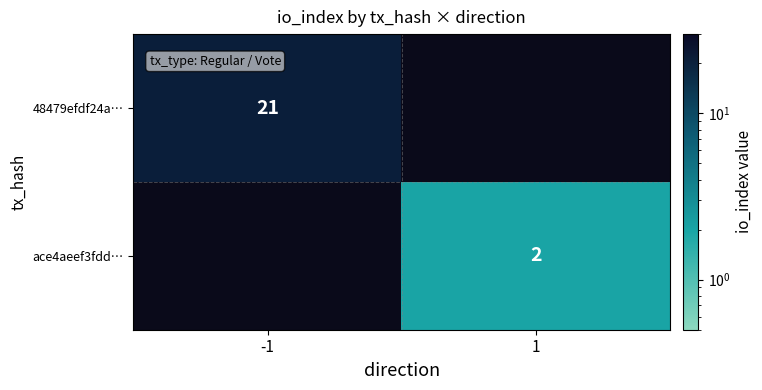

Count the number of data series in this chart.

2